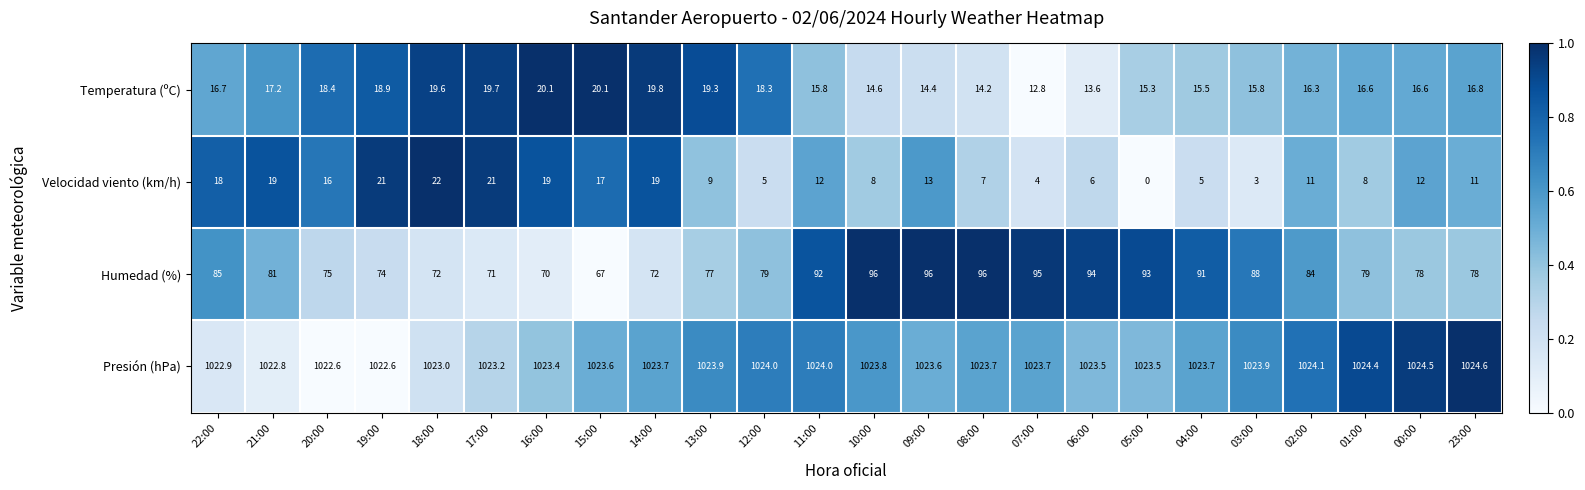

The value of Humedad (%) at 11:00 is 46.7. True or false?

False